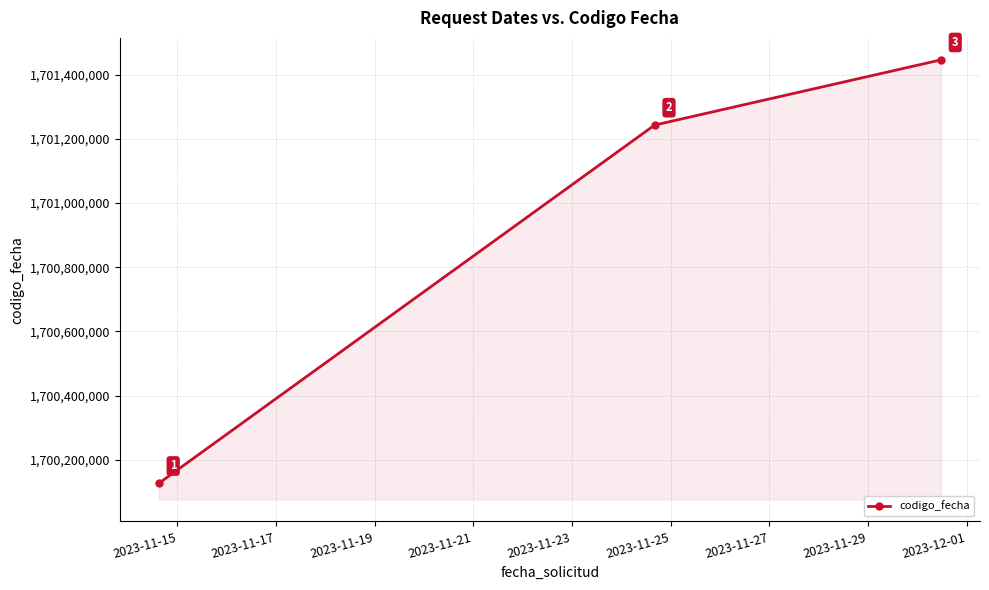

What is the smallest value displayed?

1700126587